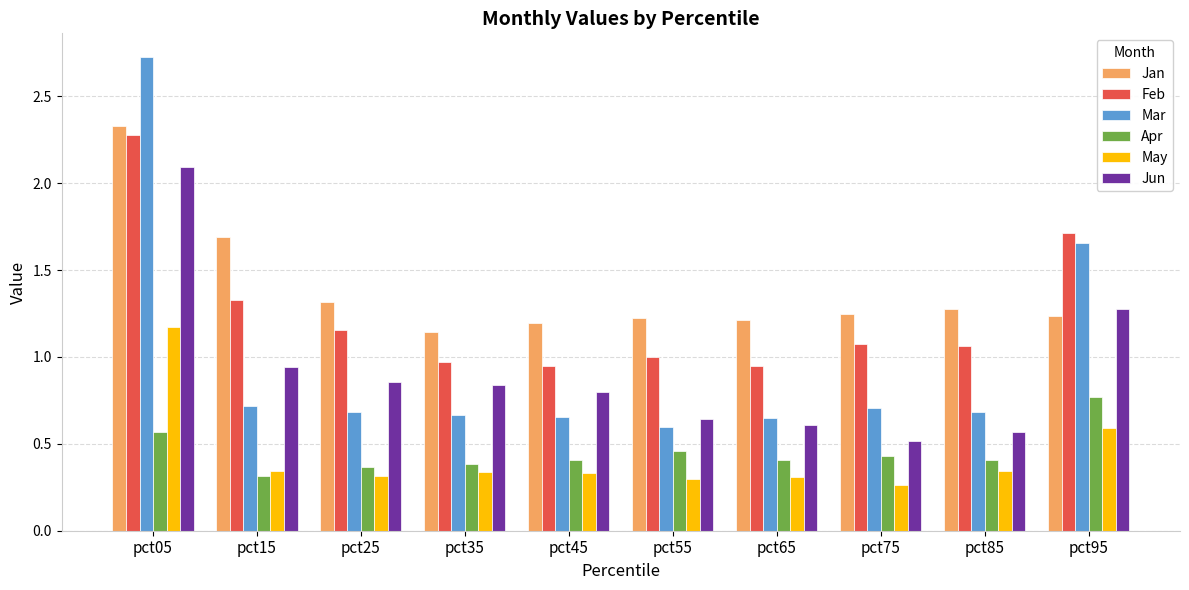

What value does the Jan series have at pct85?

1.3